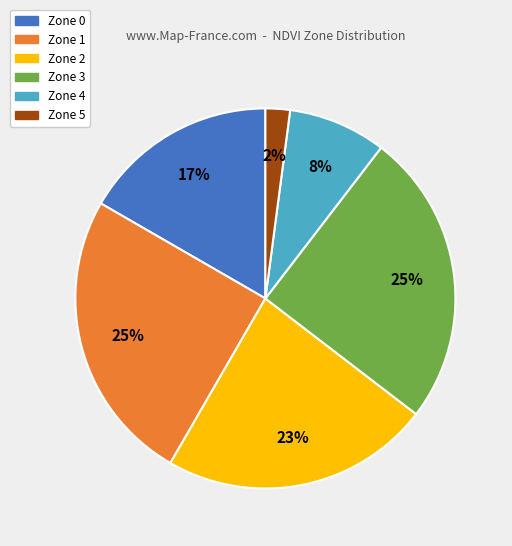

Which has a higher value, Zone 5 or Zone 1?

Zone 1